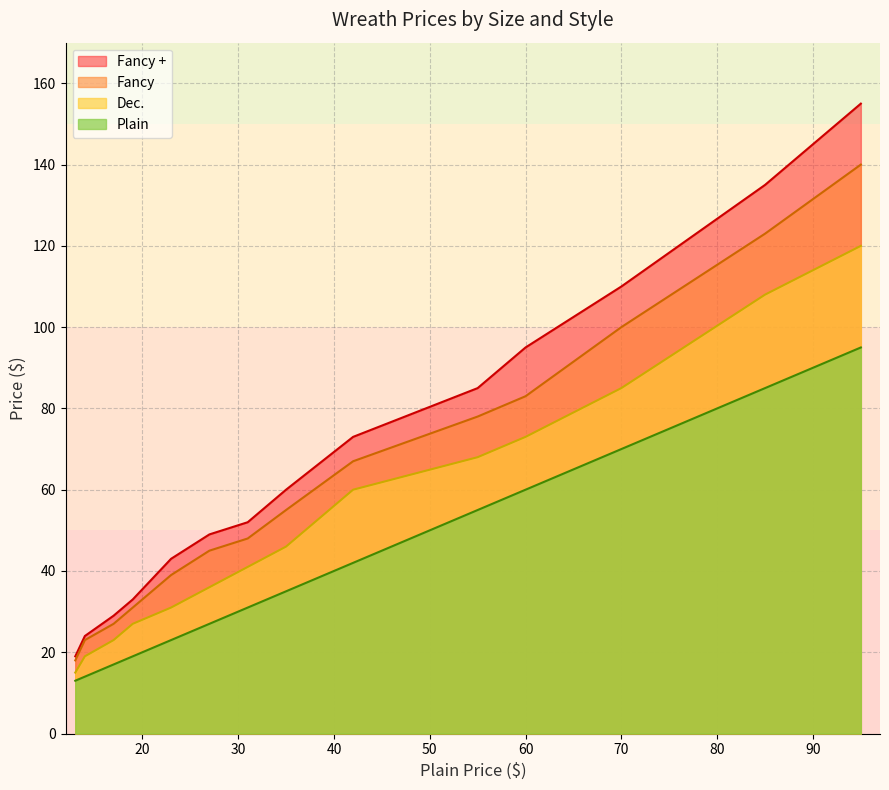

How many lines are shown in the chart?

4